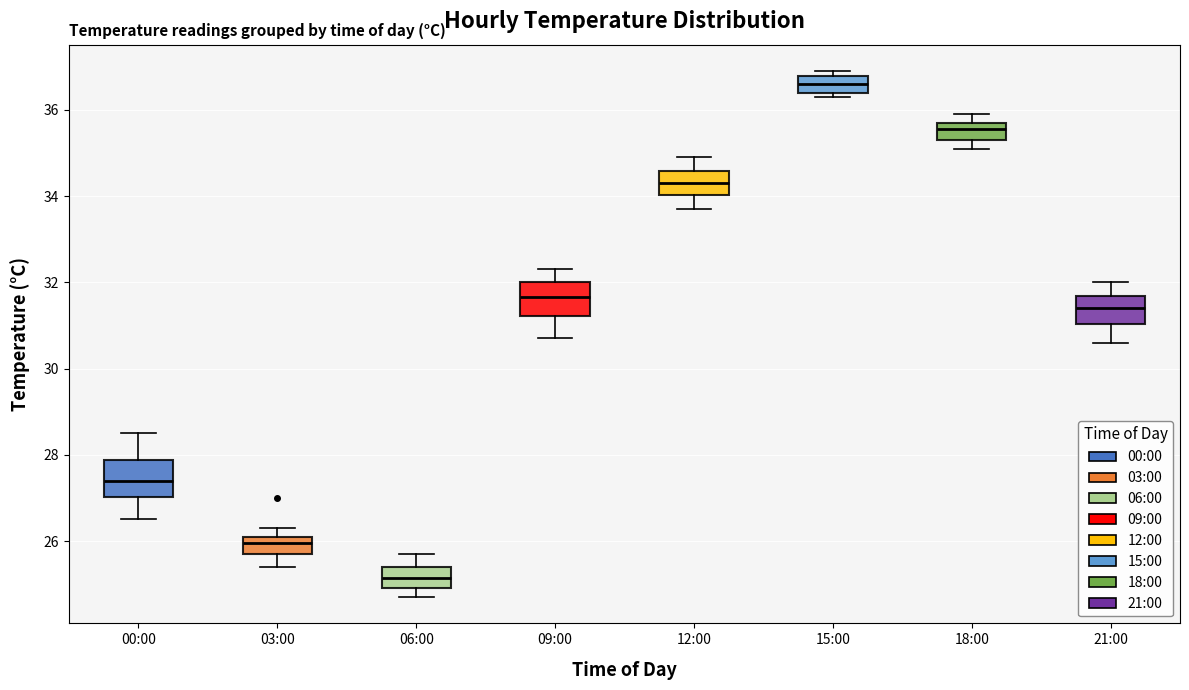

Reading left to right, read every box against the y-axis: the position of its median line, the range the box covers, and the ends of its whiskers. The values are not printed on the chart, so give them approximately, as read against the axis.

00:00: median 27.4, box 27.0 to 27.8, whiskers 26.6 to 28.6
03:00: median 26.0, box 25.8 to 26.2, whiskers 25.4 to 26.4
06:00: median 25.2, box 25.0 to 25.4, whiskers 24.8 to 25.8
09:00: median 31.6, box 31.2 to 32.0, whiskers 30.8 to 32.4
12:00: median 34.4, box 34.0 to 34.6, whiskers 33.8 to 35.0
15:00: median 36.6, box 36.4 to 36.8, whiskers 36.4 (just below the box's lower edge) to 37.0
18:00: median 35.6, box 35.4 to 35.8, whiskers 35.2 to 36.0
21:00: median 31.4, box 31.0 to 31.6, whiskers 30.6 to 32.0